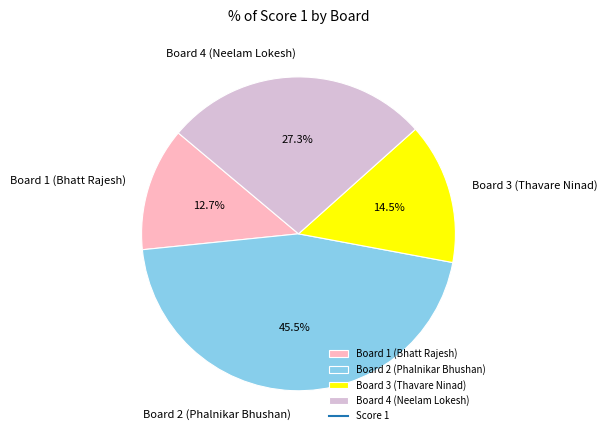

Which category has the biggest portion of the pie?

Board 2 (Phalnikar Bhushan)